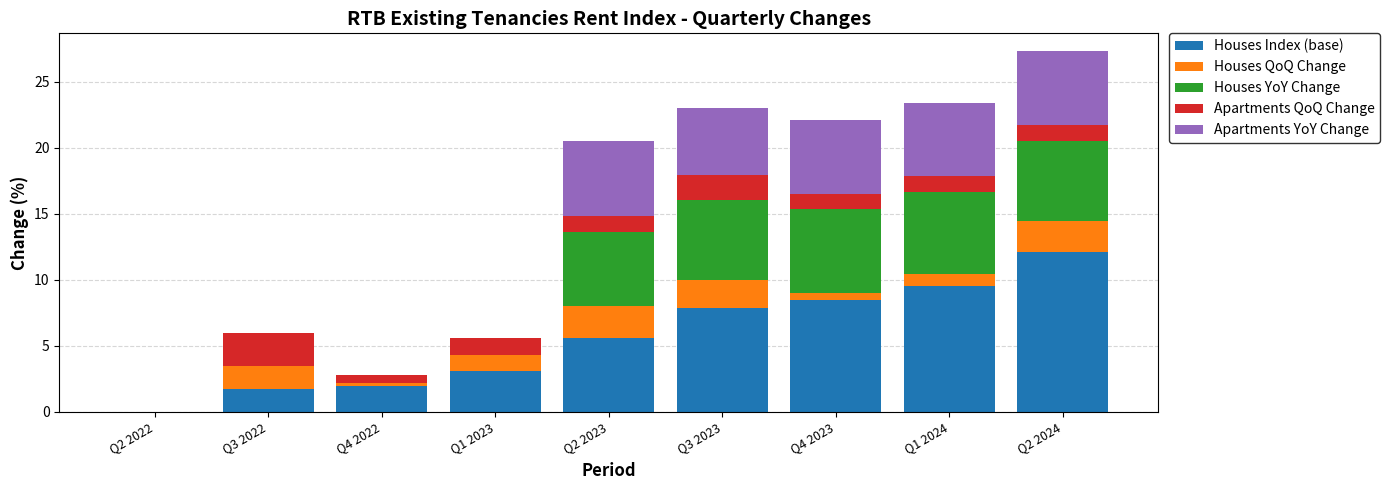

At which label does Houses Index (base) reach its peak?

Q2 2024